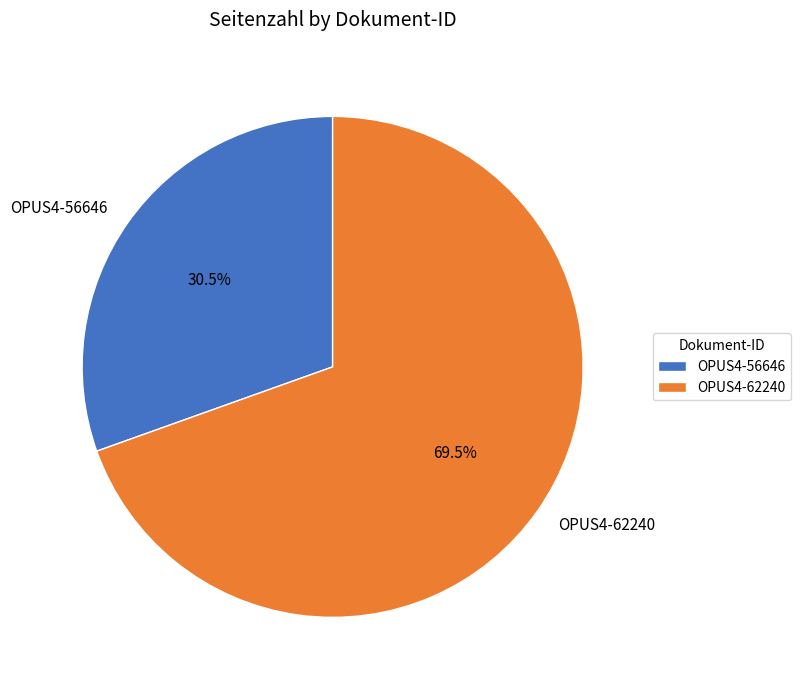

Is there any slice that represents more than half of the pie?

Yes